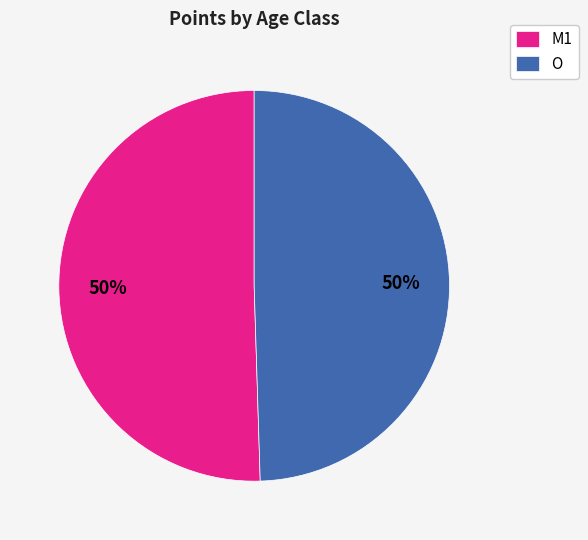

To the nearest percent, what percentage of the pie is M1?

50%